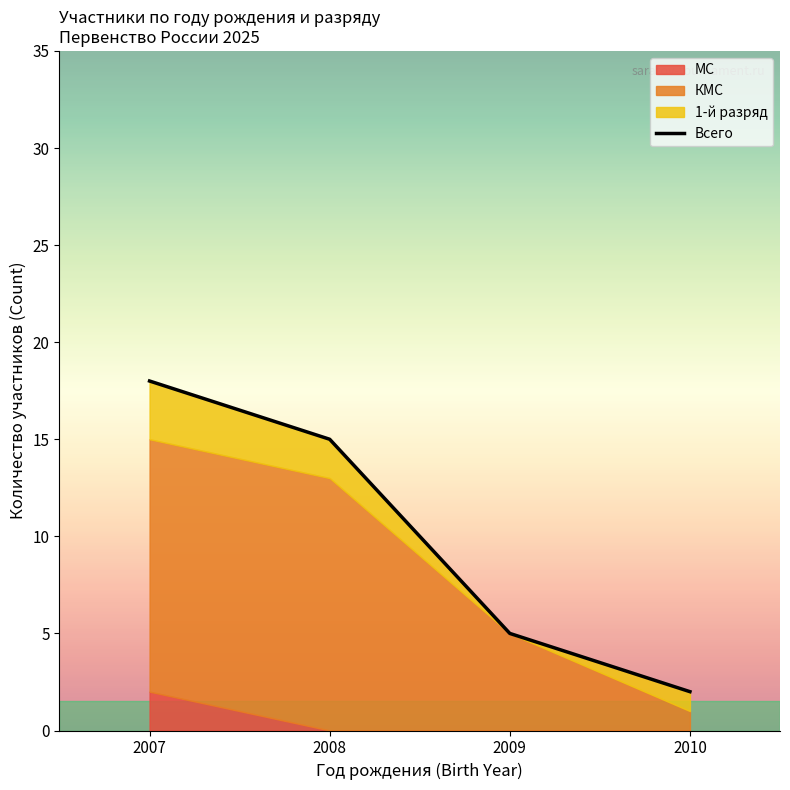

What is the greatest value displayed?

18